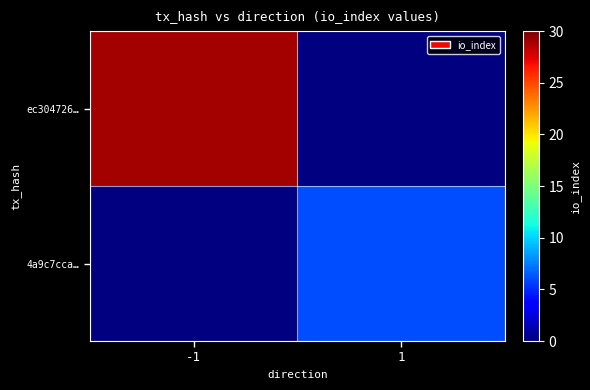

Which series has the widest spread of values?

ec304726…